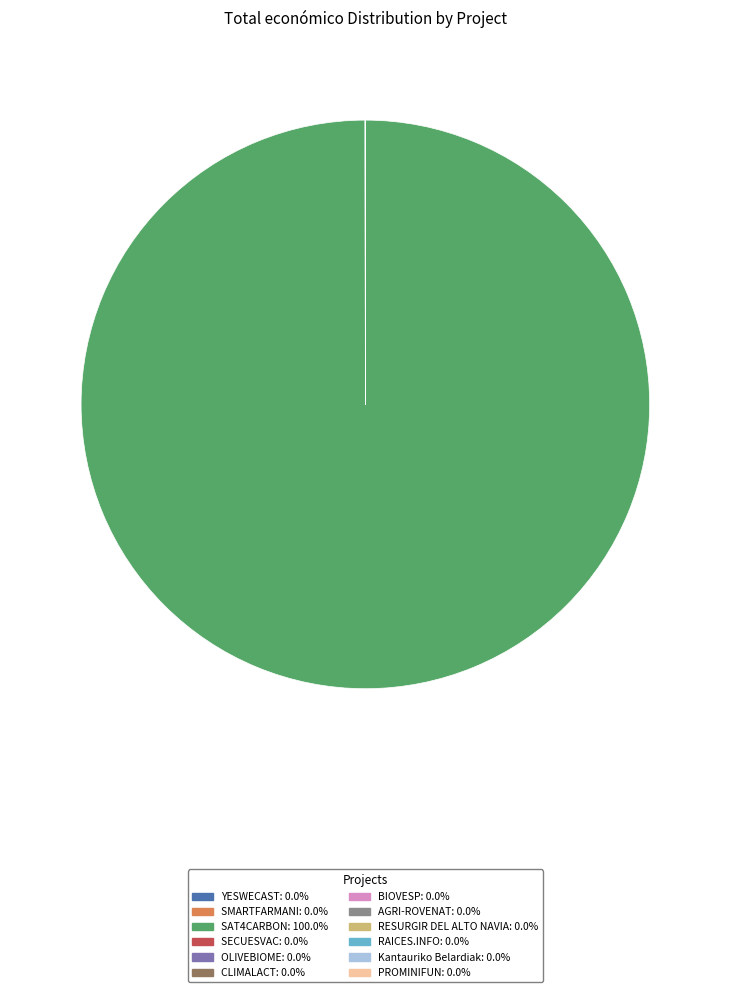

What is the largest slice in the pie chart?

SAT4CARBON